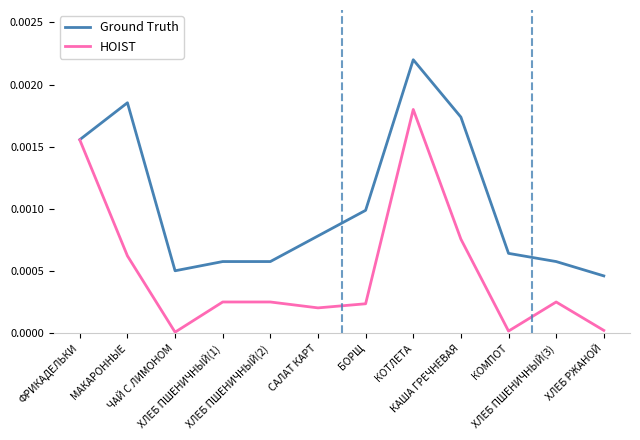

Rank the series by their maximum value, from highest to lowest.

Ground Truth, HOIST